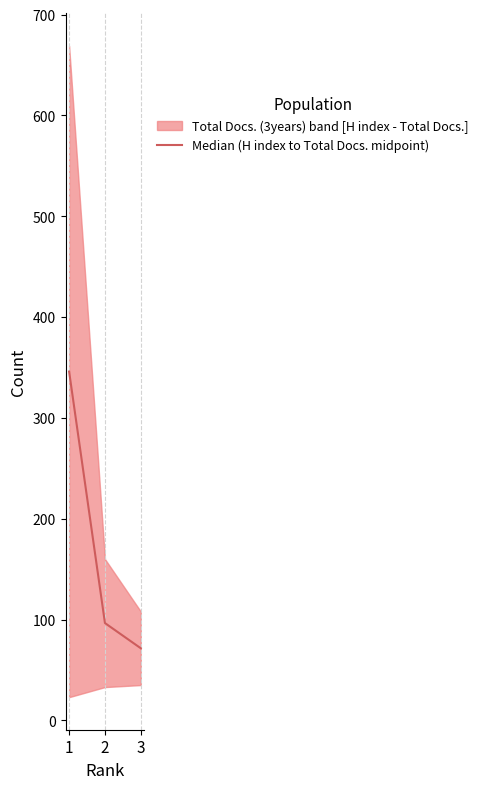

What is the value of the 1st point from the left?

346.0